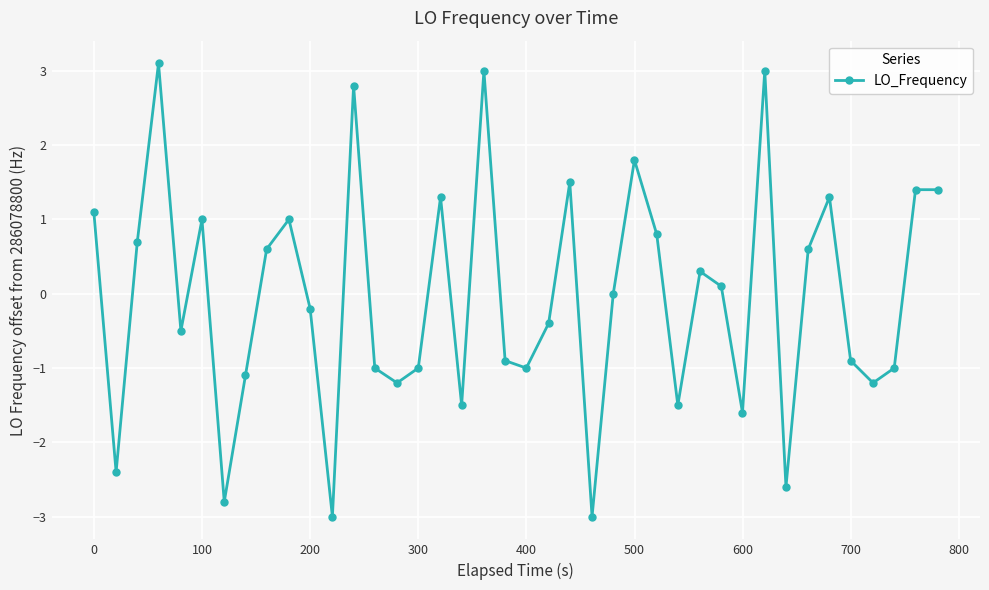

What is the difference between the maximum and minimum values?

6.1